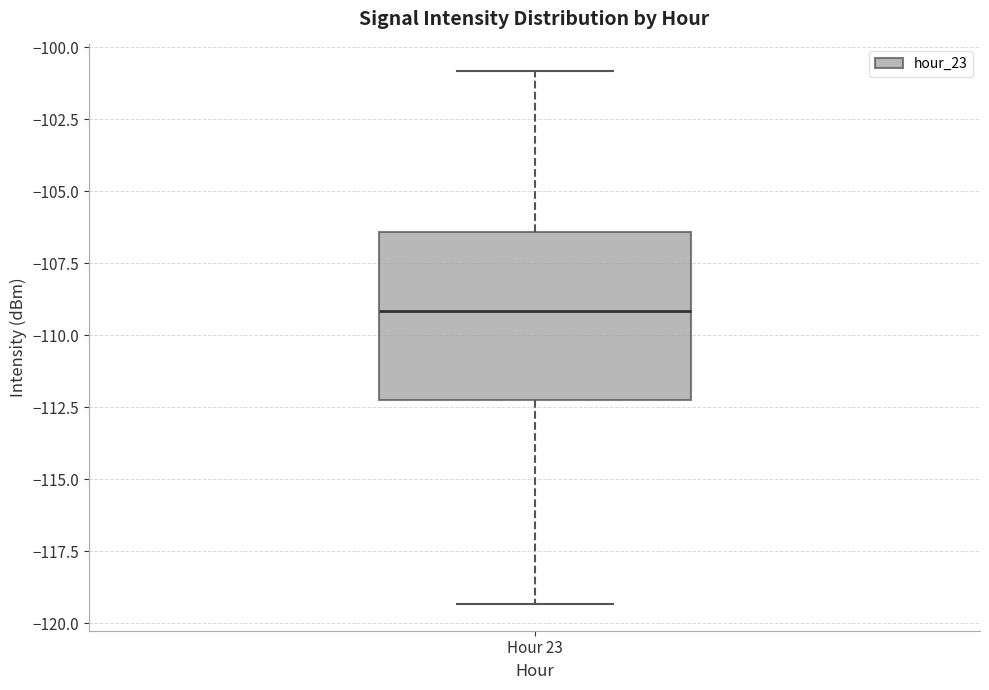

Transcribe this box plot: give where the median line is, the range the box spans, and where the two whiskers end, as read against the y-axis. The values are not printed on the chart, so give them approximately, as read against the axis.

median -109.0, box -112.5 to -106.5, whiskers -119.5 to -101.0